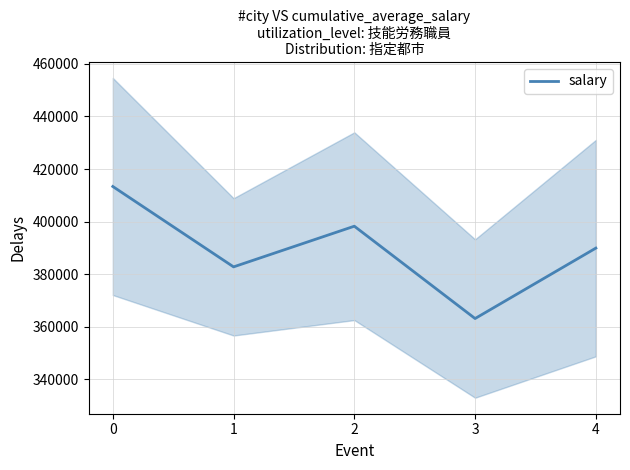

At which label is the value closest to 388264?

4